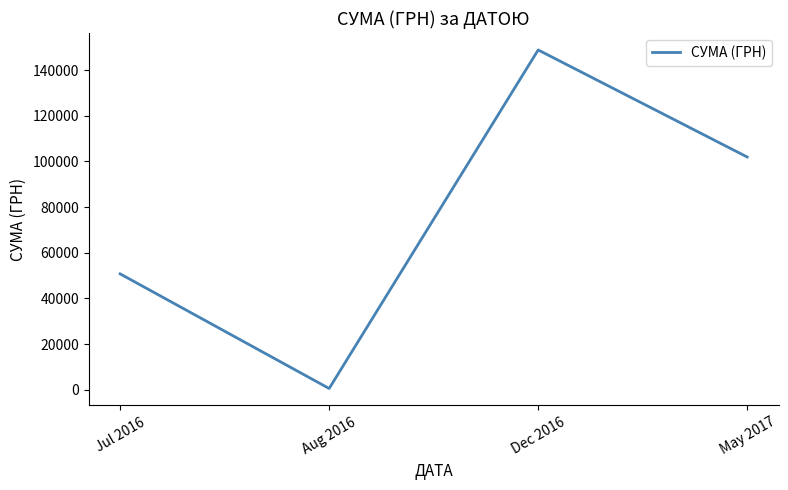

What is the greatest value displayed?

148834.0